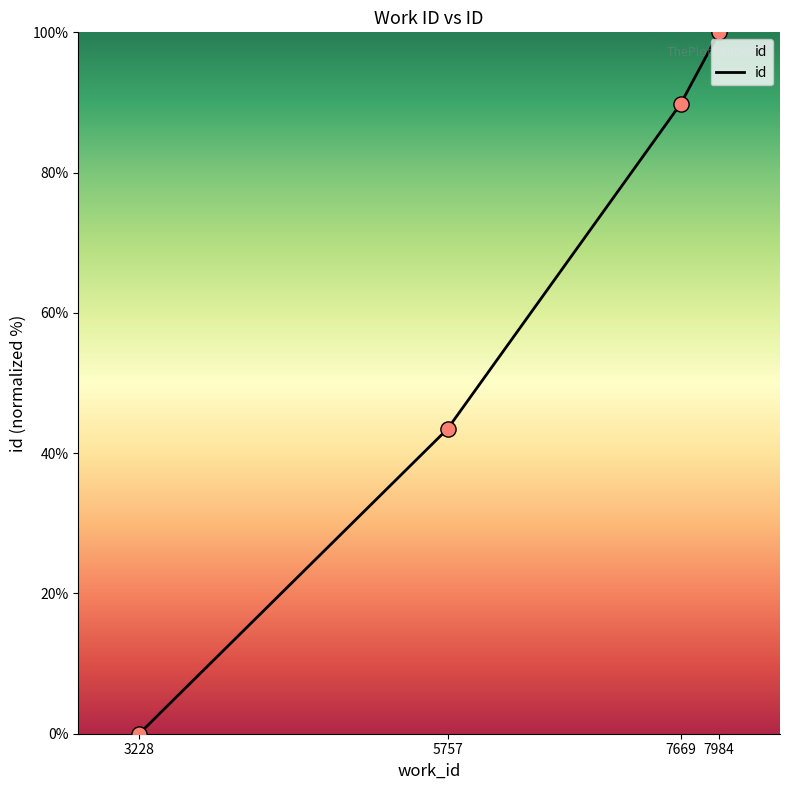

What is the change in value from 3228 to 5757?

+43.5